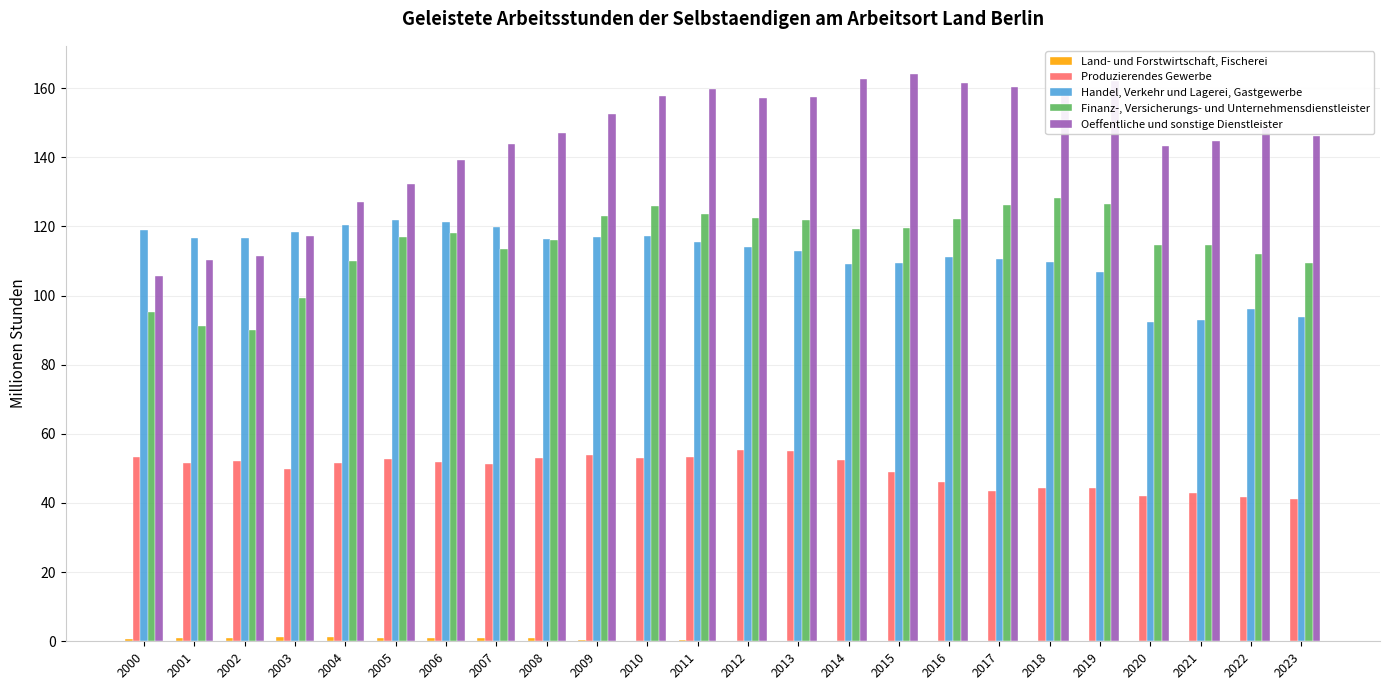

Which series has the largest total across all categories?

Oeffentliche und sonstige Dienstleister